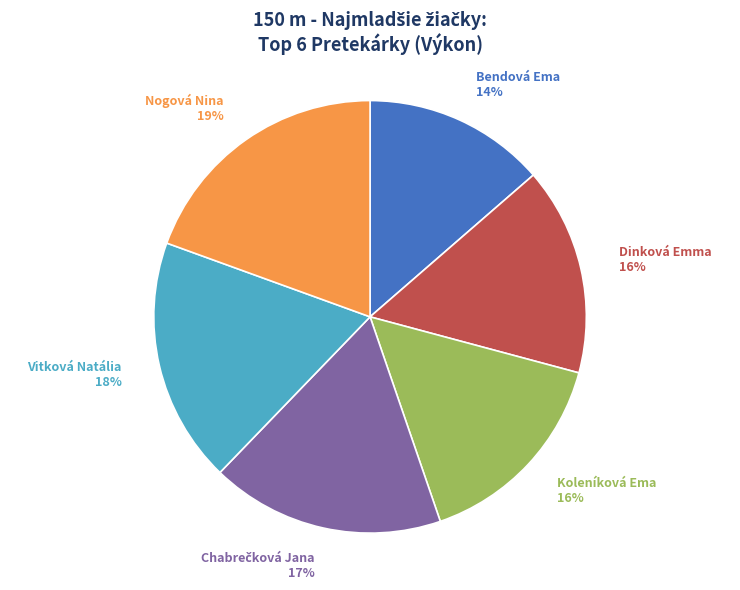

To the nearest percent, what portion does Dinková Emma represent?

16%